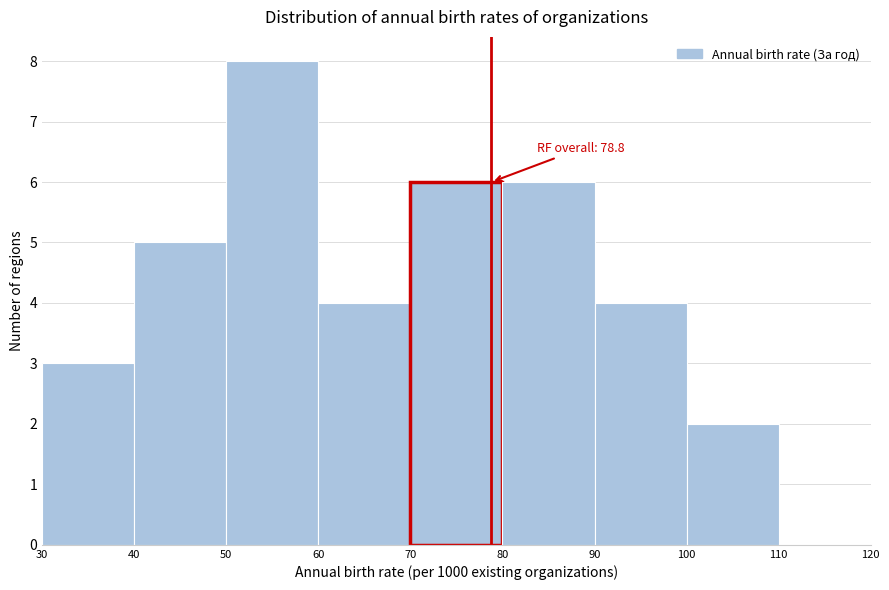

Which range on the x-axis has the tallest bar?

50 to 60